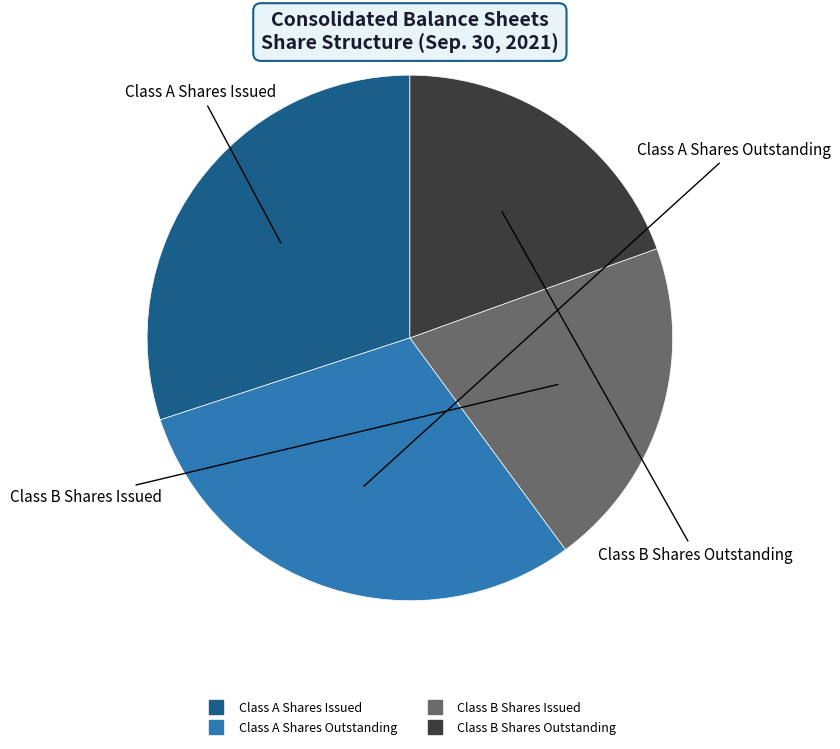

Between Class A Shares Outstanding and Class B Shares Outstanding, which is larger?

Class A Shares Outstanding